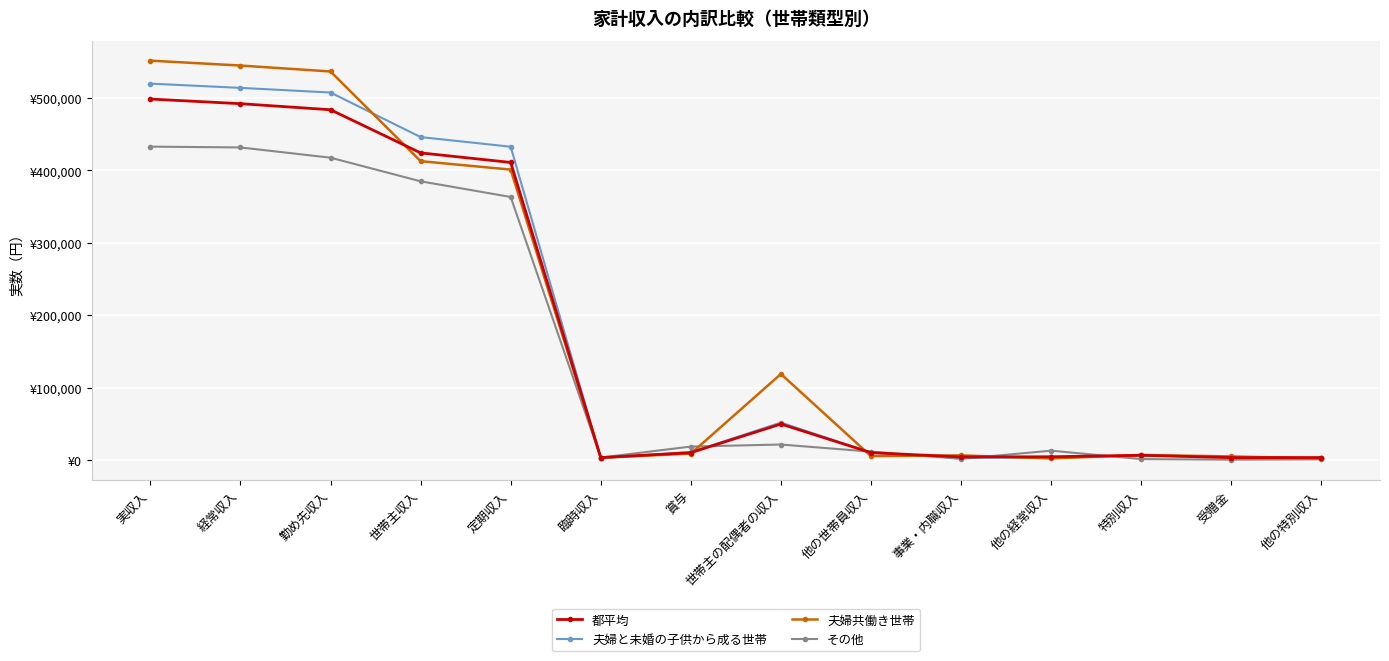

What is the label of the 4th point from the right?

他の経常収入